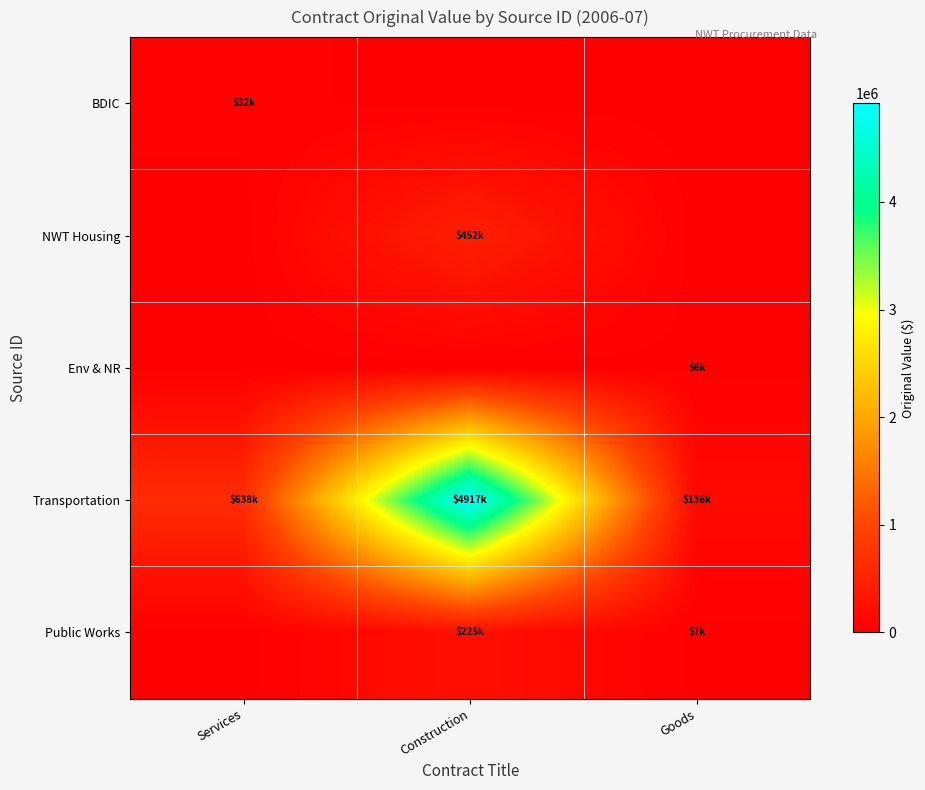

At which category is the sum across all series the highest?

Construction